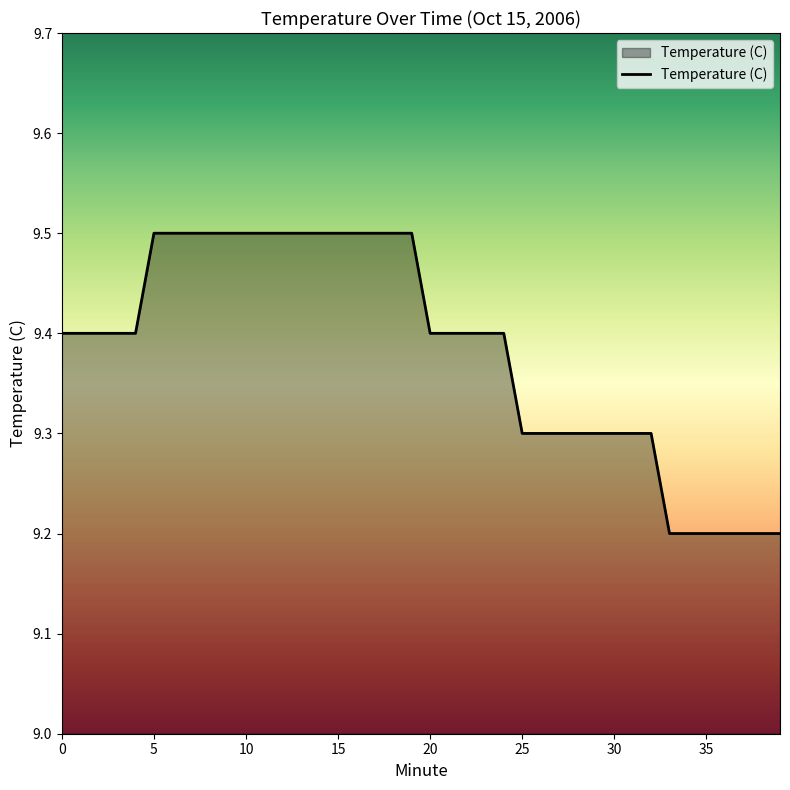

What is the maximum value shown in the chart?

9.5